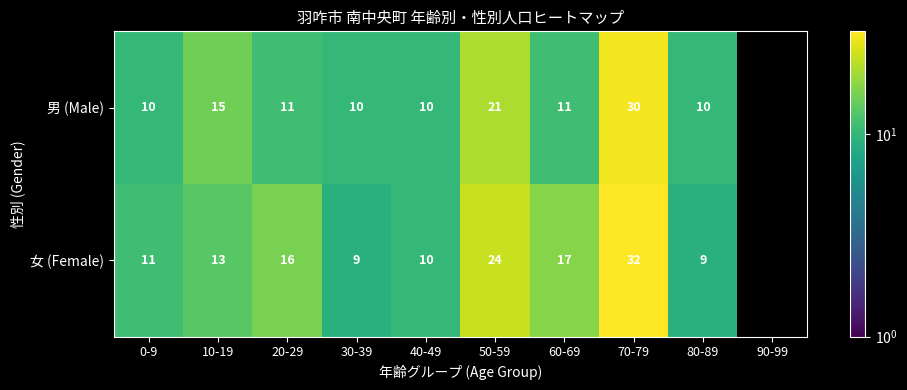

True or false: 男 (Male) has a value of 15 at 30-39.

False